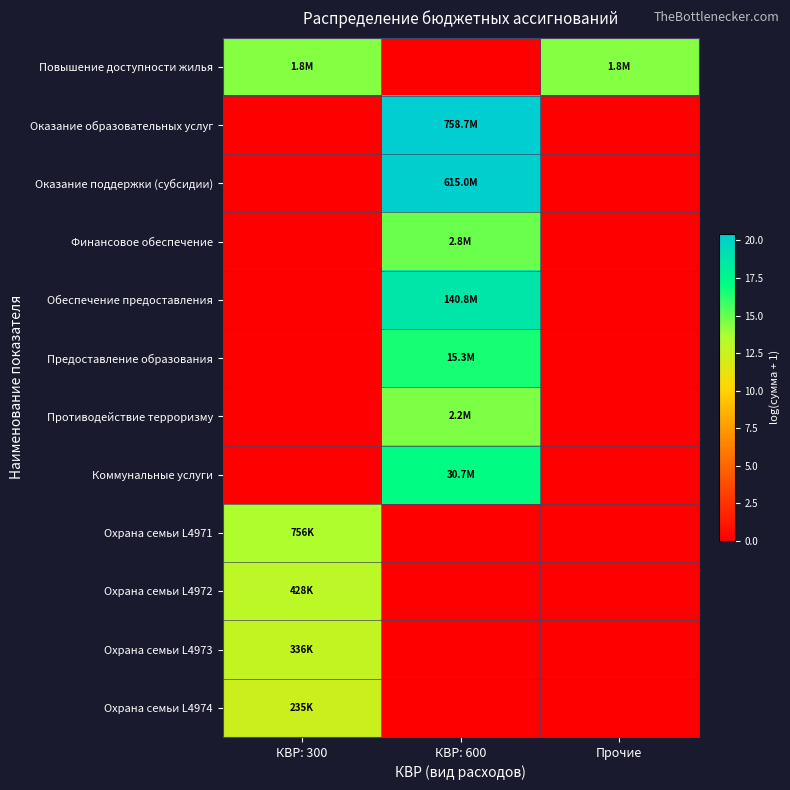

Which category has the lowest value across all series?

КВР: 600